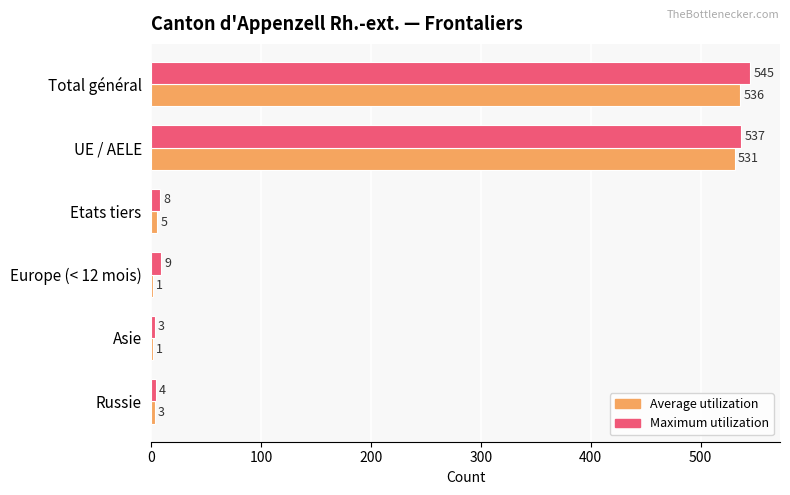

What is the sum of all Average utilization values?

1077